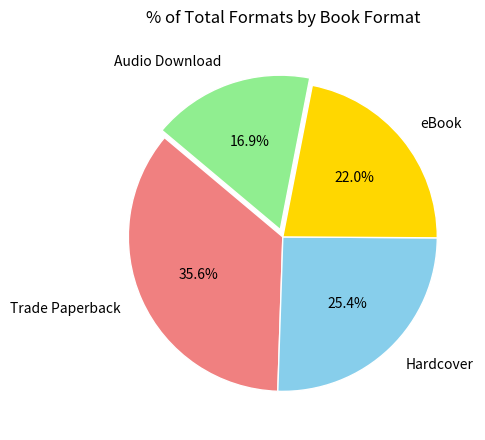

Rank the categories by value from lowest to highest.

Audio Download, eBook, Hardcover, Trade Paperback